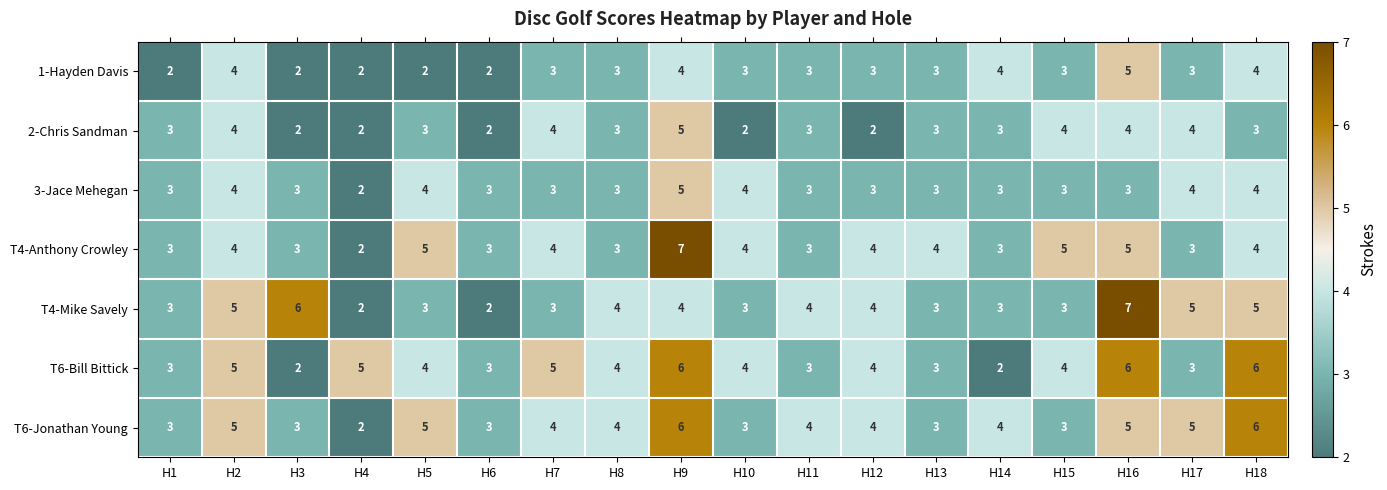

What is the total value across all series at H10?

23